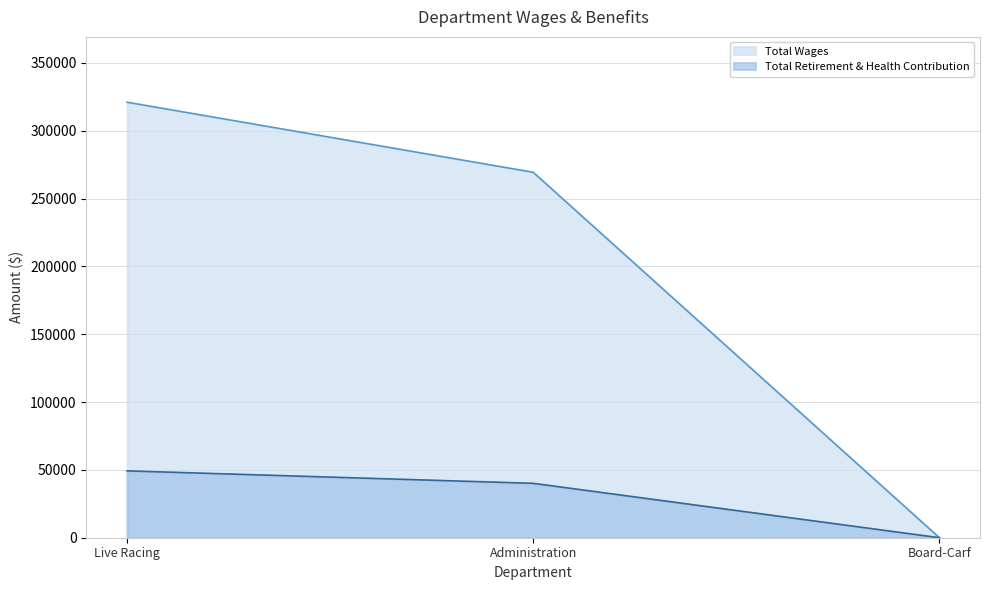

Which series has the largest range (max minus min)?

Total Wages